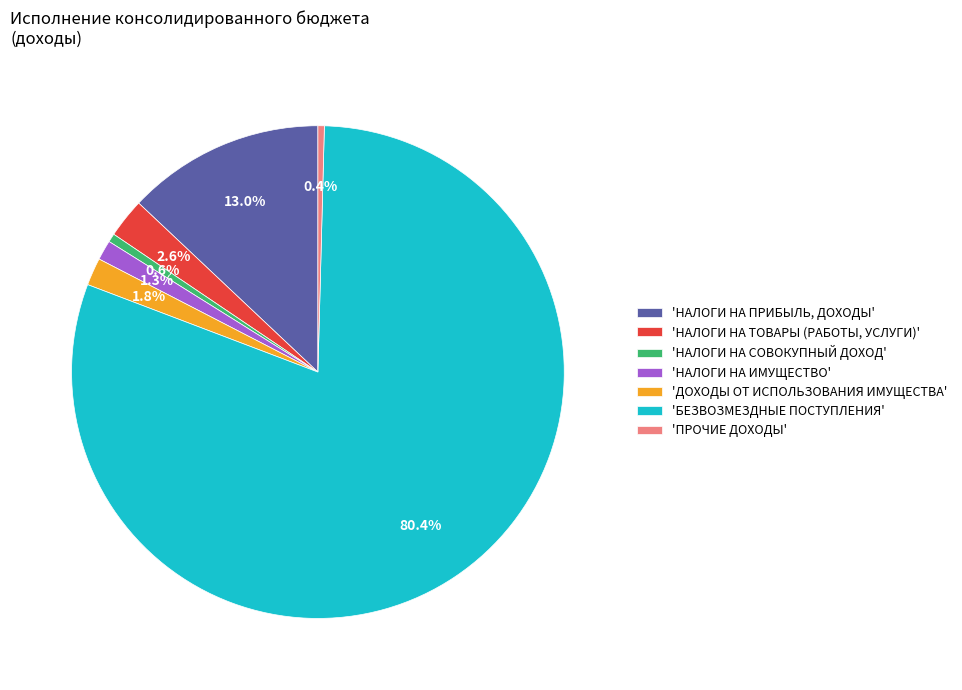

Which has a higher value, 'БЕЗВОЗМЕЗДНЫЕ ПОСТУПЛЕНИЯ' or 'ДОХОДЫ ОТ ИСПОЛЬЗОВАНИЯ ИМУЩЕСТВА'?

'БЕЗВОЗМЕЗДНЫЕ ПОСТУПЛЕНИЯ'